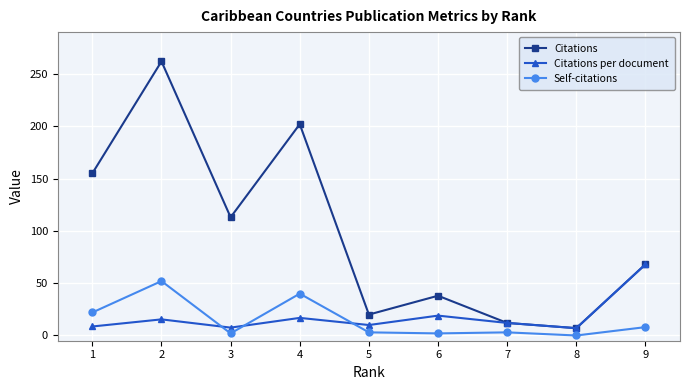

What is the average value of the Citations per document series?

18.3